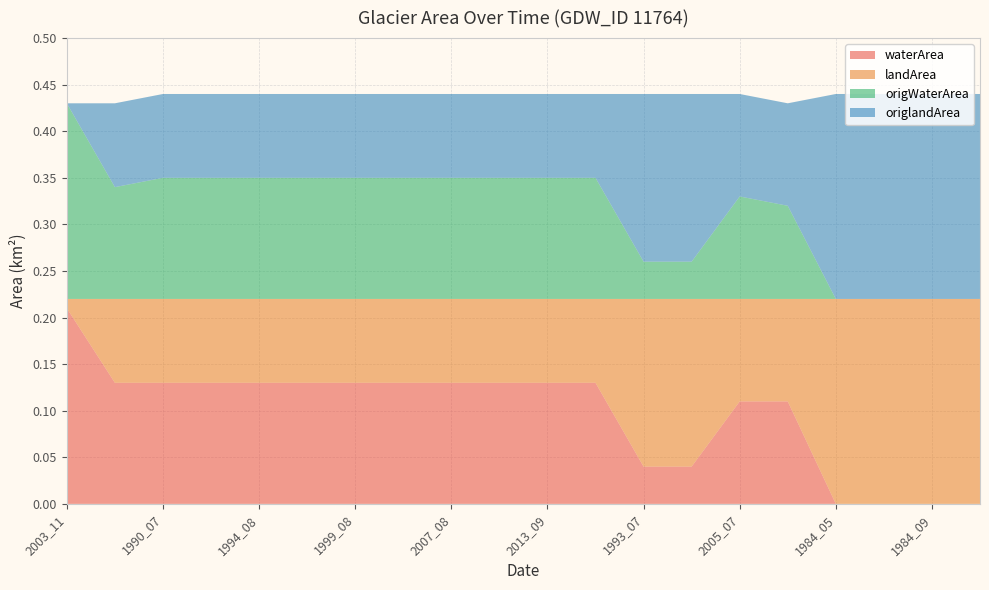

Reading left to right, list all the values displayed in this chart.

waterArea: 0.2	0.1	0.1	0.1	0.1	0.1	0.1	0.1	0.1	0.1	0.1	0.1	0.0	0.0	0.1	0.1	0.0	0.0	0.0	0.0
landArea: 0.0	0.1	0.1	0.1	0.1	0.1	0.1	0.1	0.1	0.1	0.1	0.1	0.2	0.2	0.1	0.1	0.2	0.2	0.2	0.2
origWaterArea: 0.2	0.1	0.1	0.1	0.1	0.1	0.1	0.1	0.1	0.1	0.1	0.1	0.0	0.0	0.1	0.1	0.0	0.0	0.0	0.0
origlandArea: 0.0	0.1	0.1	0.1	0.1	0.1	0.1	0.1	0.1	0.1	0.1	0.1	0.2	0.2	0.1	0.1	0.2	0.2	0.2	0.2